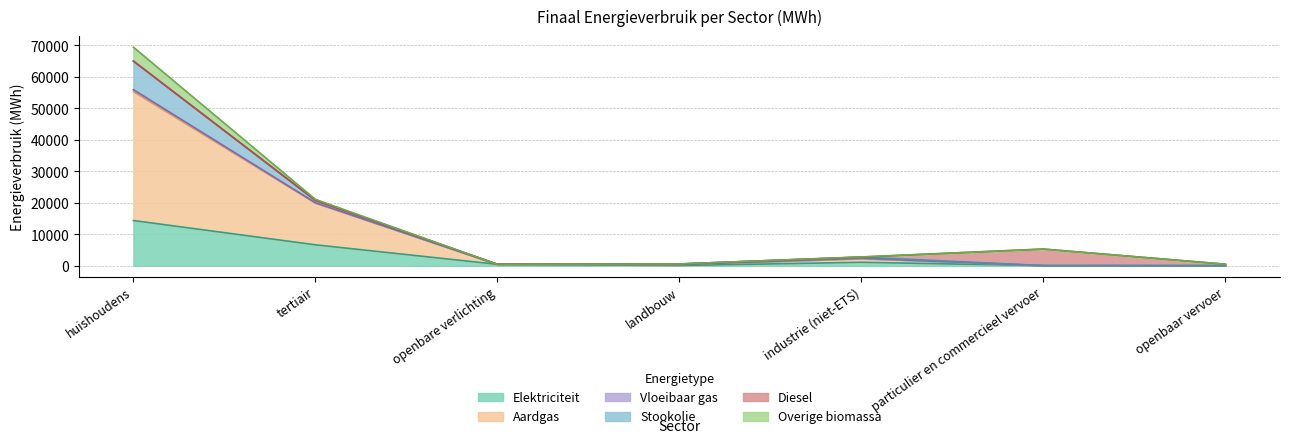

True or false: Overige biomassa and Vloeibaar gas cross at least once.

False